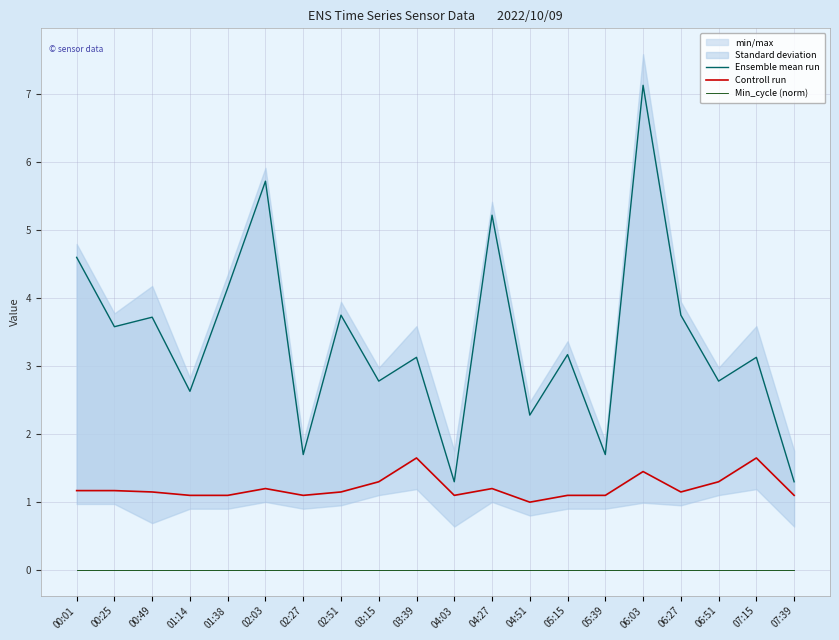

Which category has the lowest value across all series?

00:01